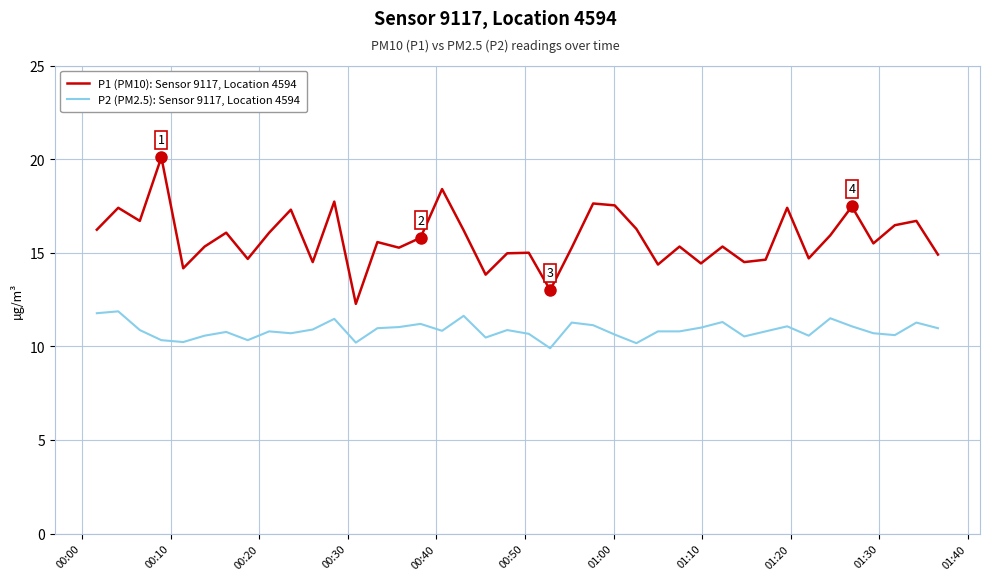

True or false: P1 (PM10): Sensor 9117, Location 4594 and P2 (PM2.5): Sensor 9117, Location 4594 intersect in this chart.

False